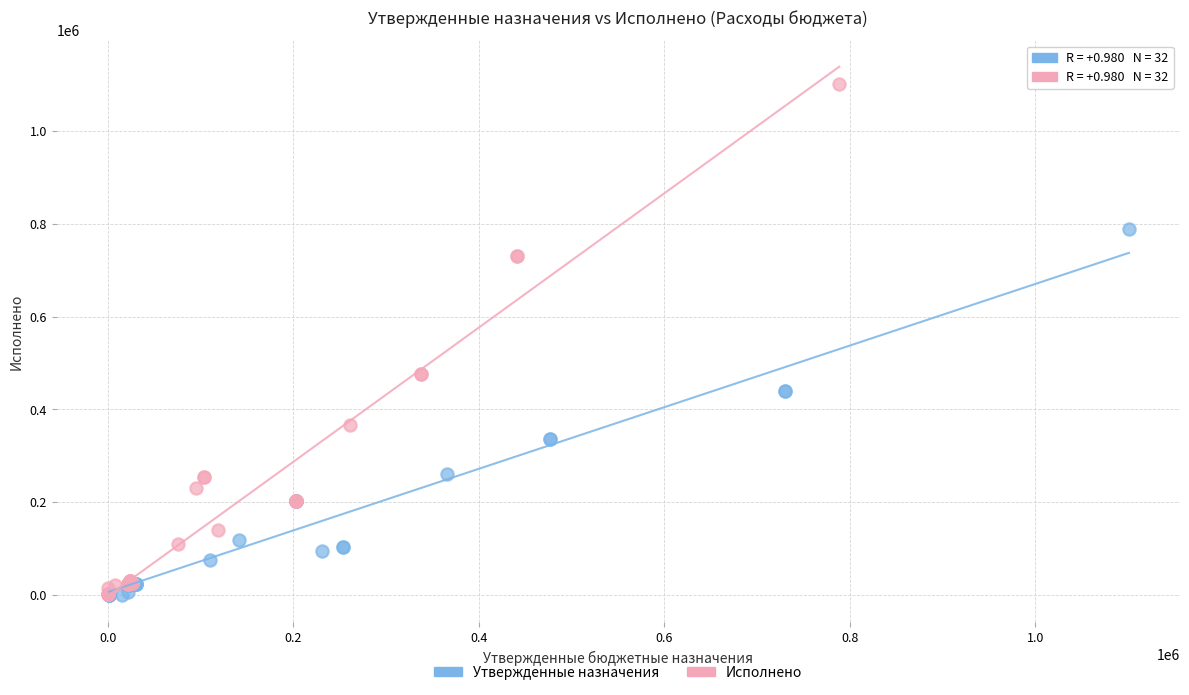

Which series contains the highest Y value?

Исполнено